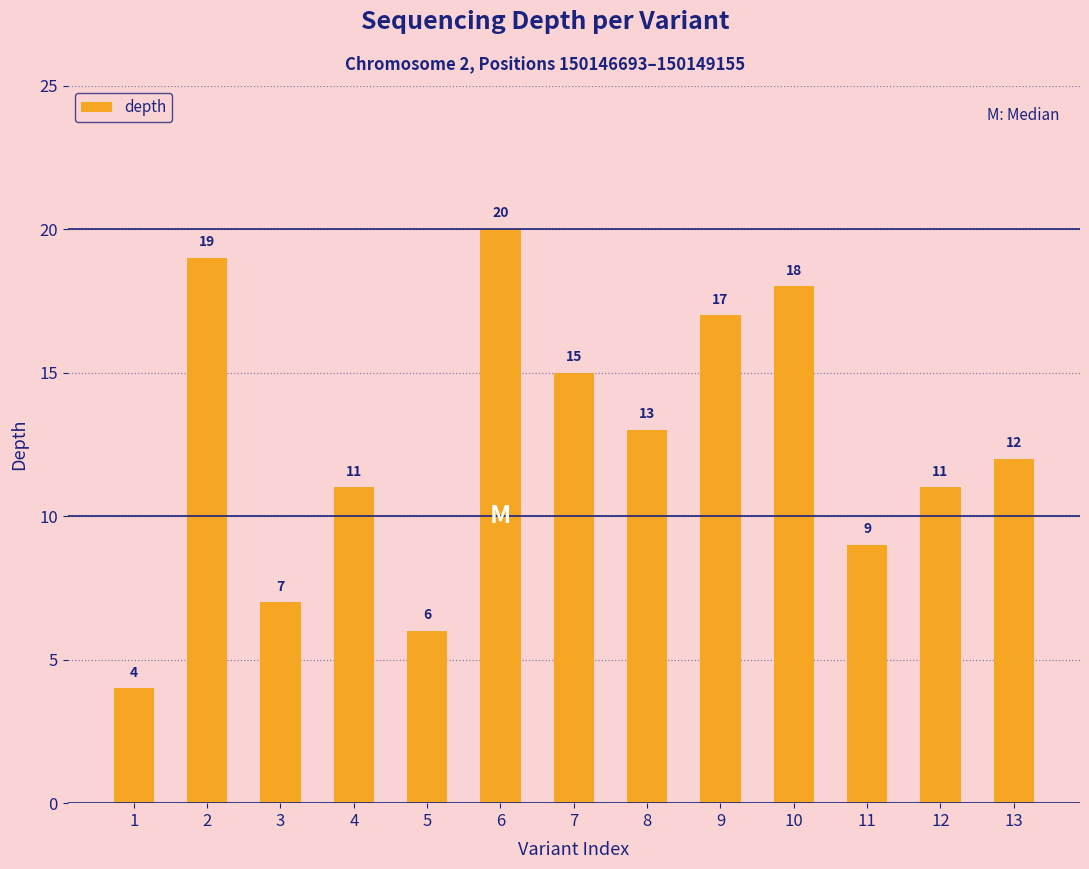

True or false: the data shows 21 at 7.

False